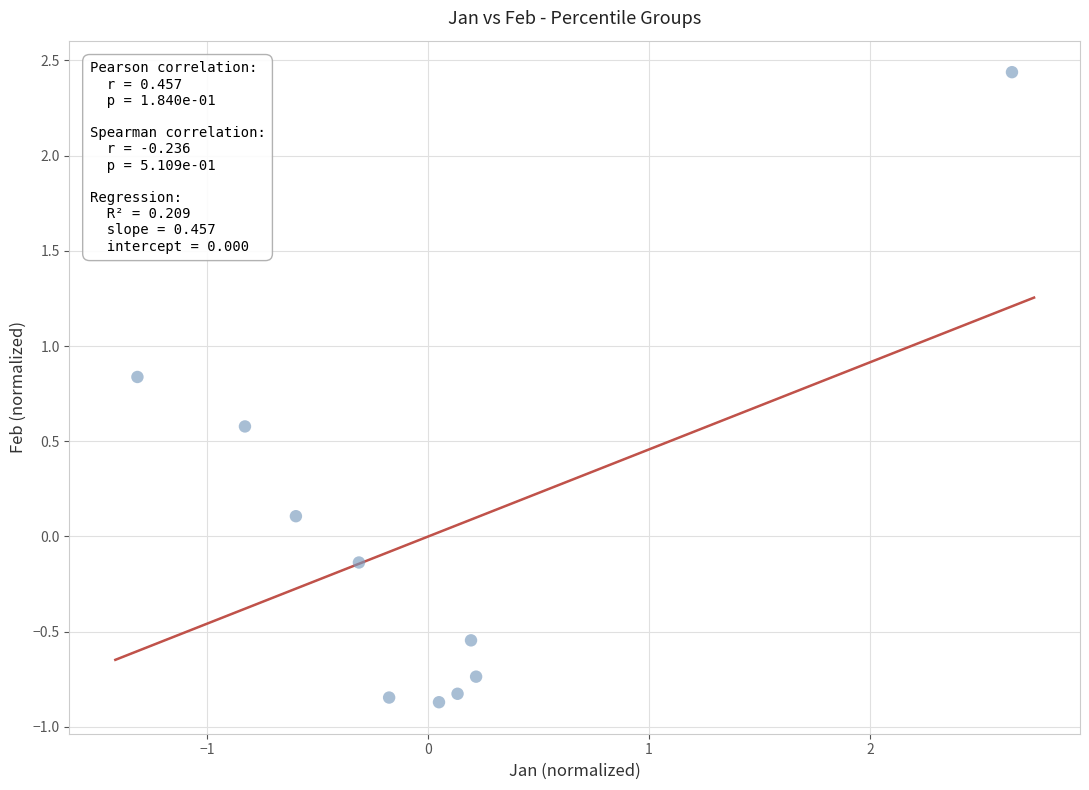

What is the range of X values (max minus min)?

4.0